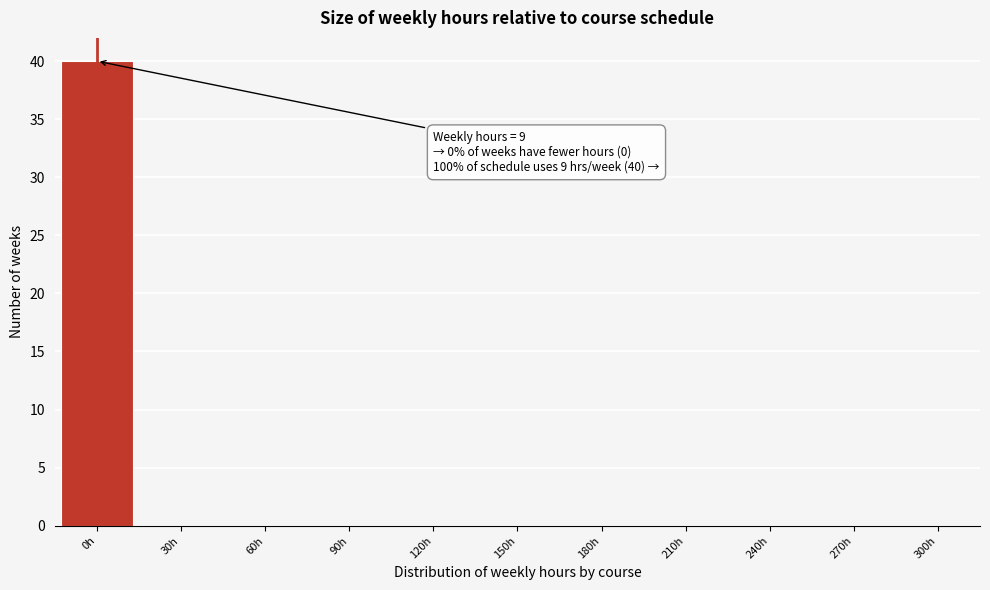

Reading right to left, list all the values displayed in this chart.

300h=0	270h=0	240h=0	210h=0	180h=0	150h=0	120h=0	90h=0	60h=0	30h=0	0h=40